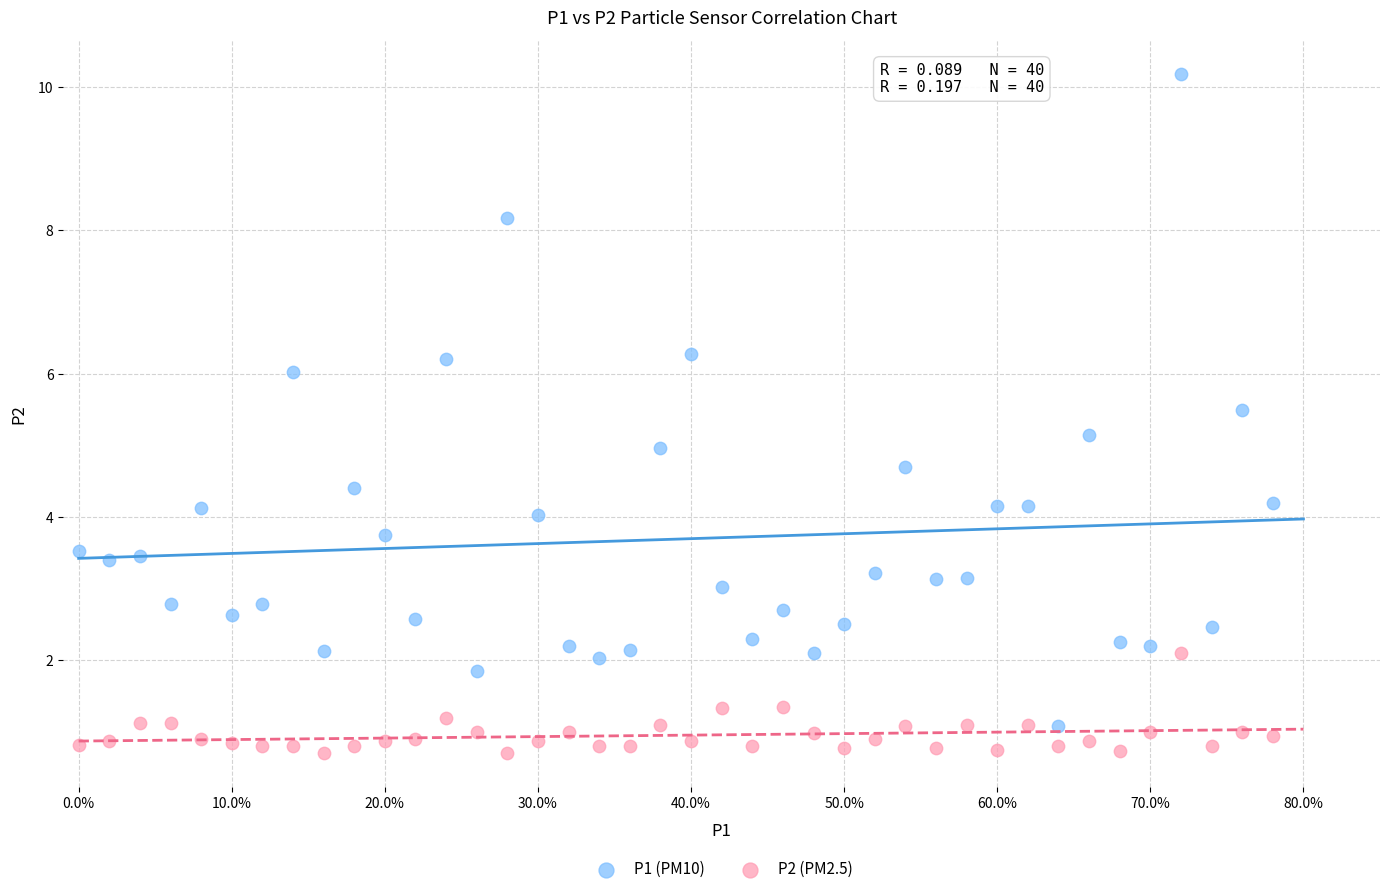

Which series reaches the maximum Y coordinate?

P1 (PM10)